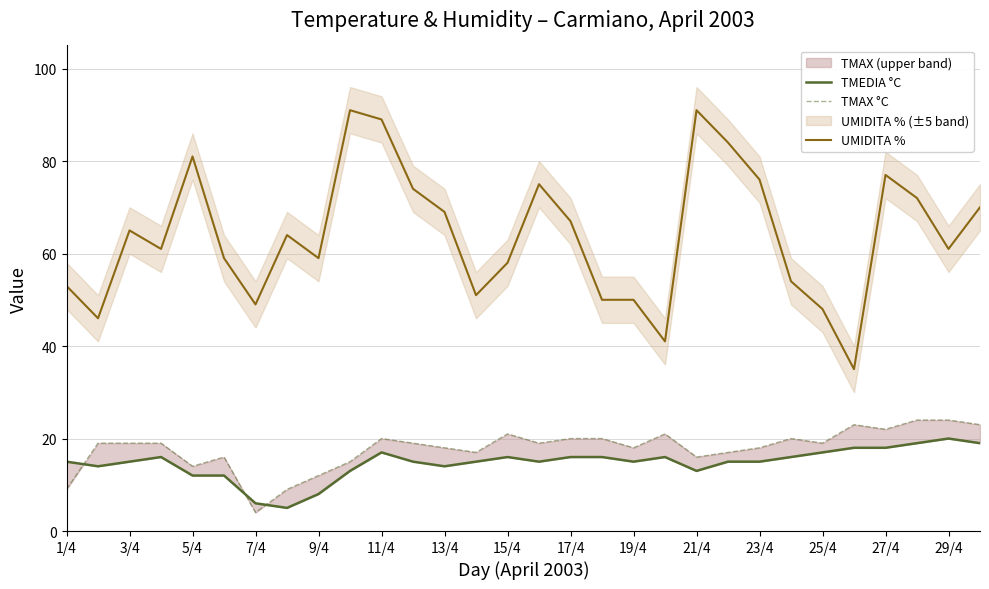

True or false: UMIDITA % has a value of 80 at 7/4.

False